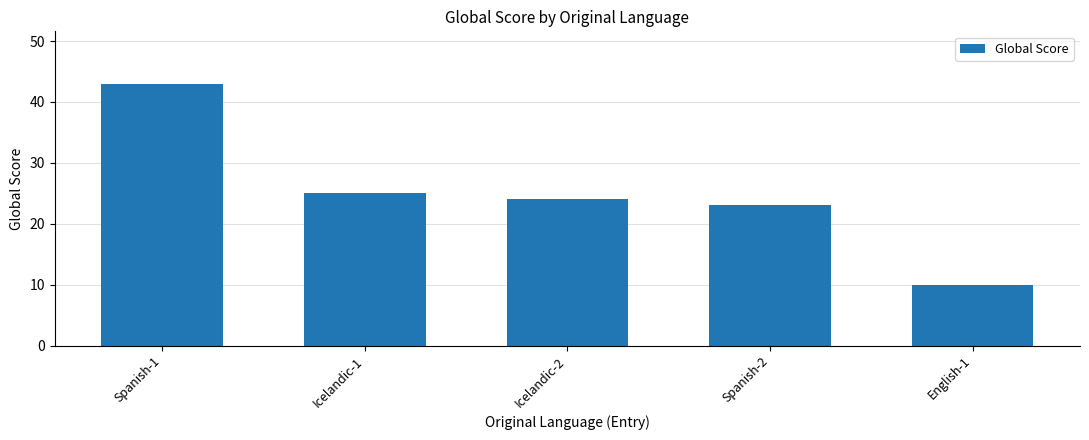

What is the change in value from Icelandic-1 to Icelandic-2?

-1